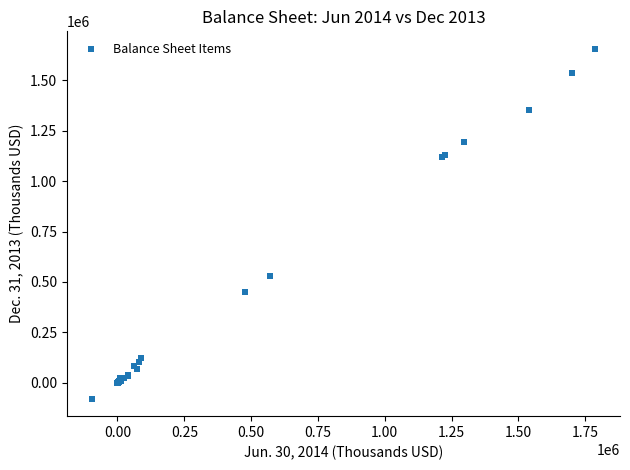

What Y value in the scatter plot is closest to 788633?

530203